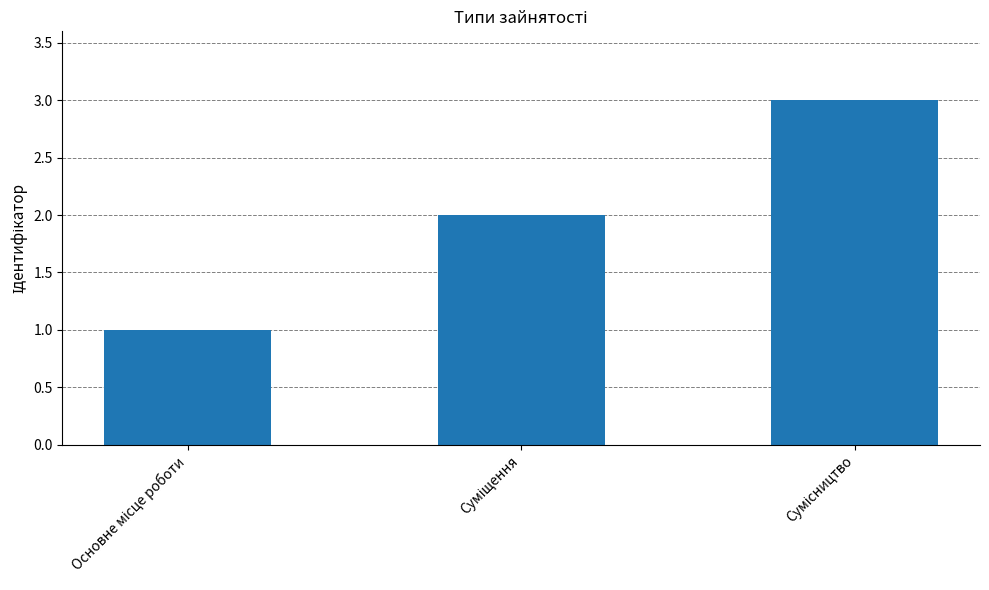

What is the greatest value displayed?

3